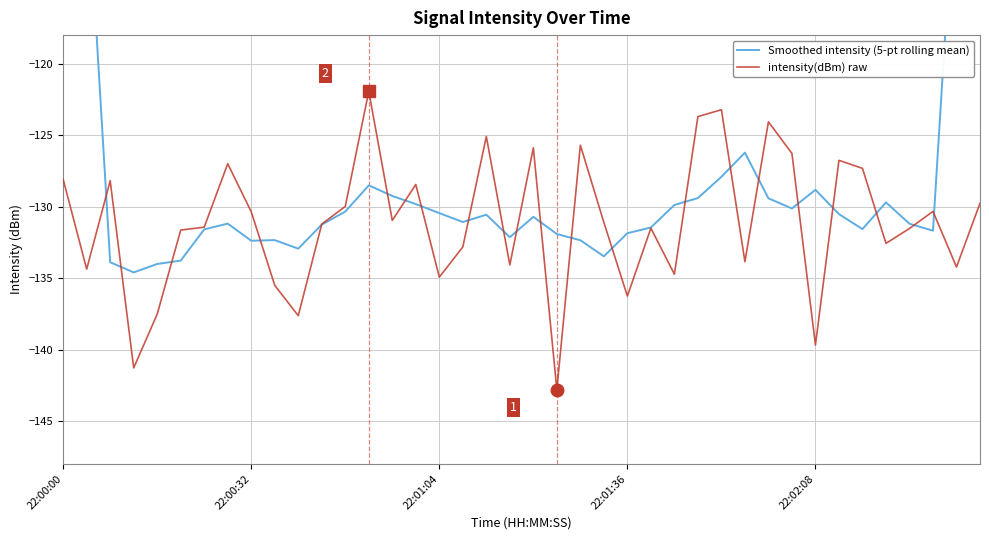

How many data points in Smoothed intensity (5-pt rolling mean) are above -130?

14